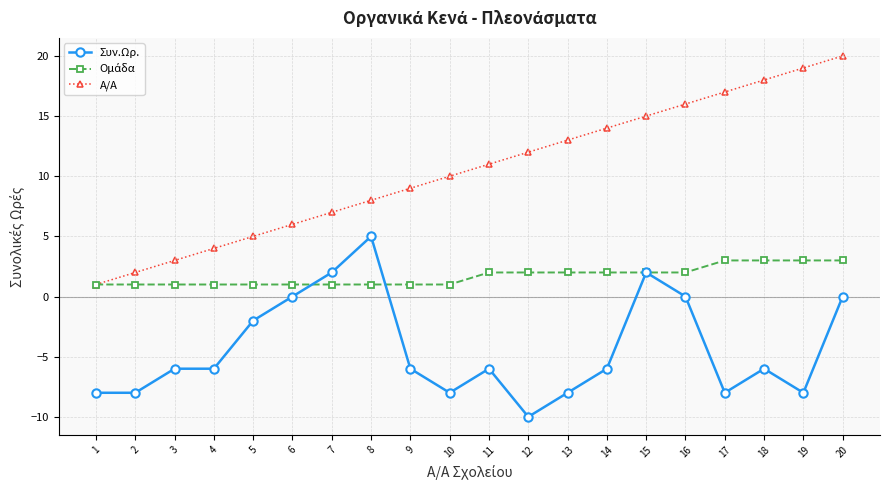

True or false: Συν.Ωρ. has more than 1 points higher than both neighbors.

True